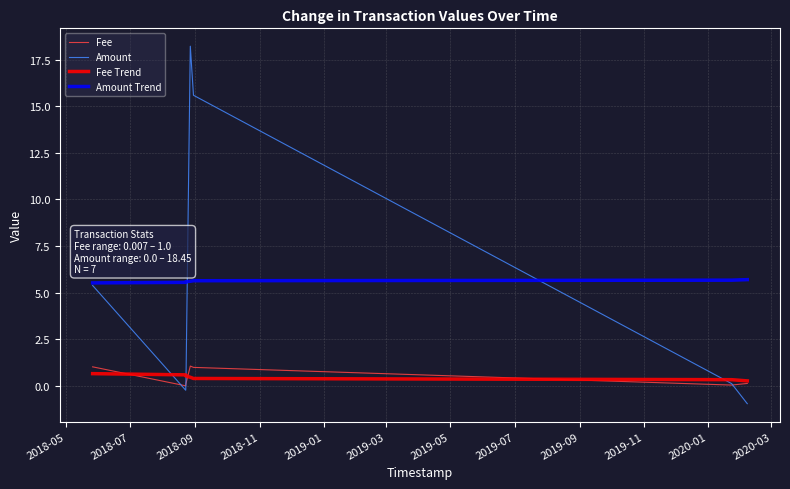

Does the chart have visible grid lines?

Yes